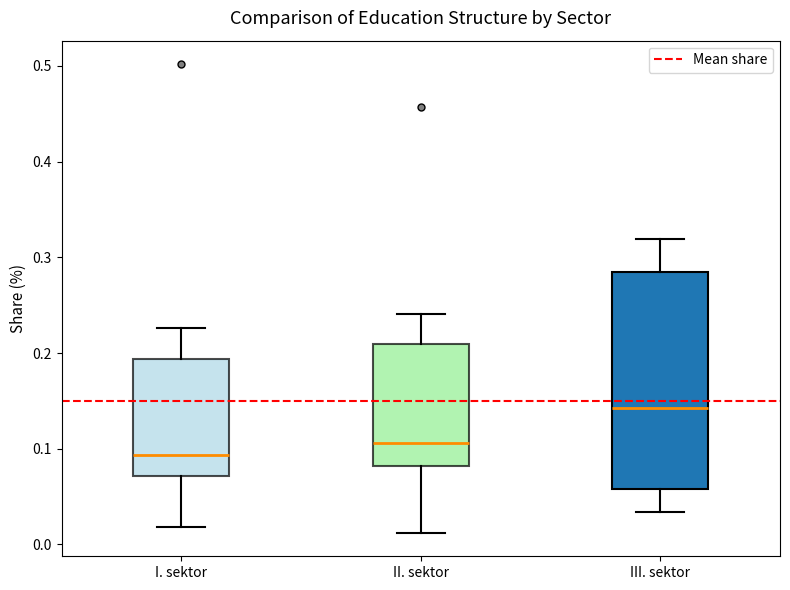

Reading left to right, read every box against the y-axis: the position of its median line, the range the box covers, and the ends of its whiskers. The values are not printed on the chart, so give them approximately, as read against the axis.

I. sektor: median 0.09, box 0.07 to 0.19, whiskers 0.02 to 0.23
II. sektor: median 0.11, box 0.08 to 0.21, whiskers 0.01 to 0.24
III. sektor: median 0.14, box 0.06 to 0.28, whiskers 0.03 to 0.32